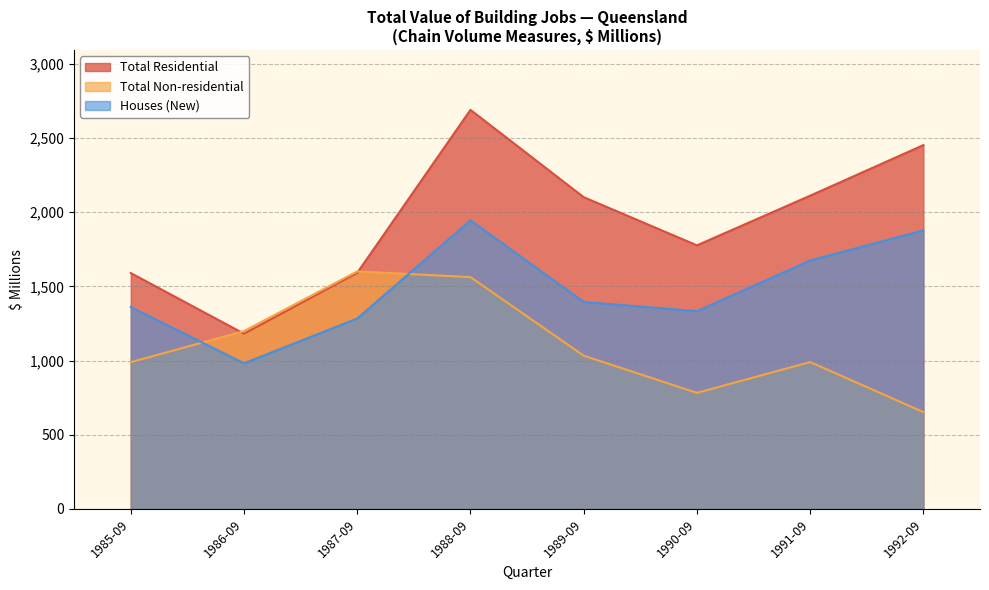

What is the greatest value displayed?

2690.4